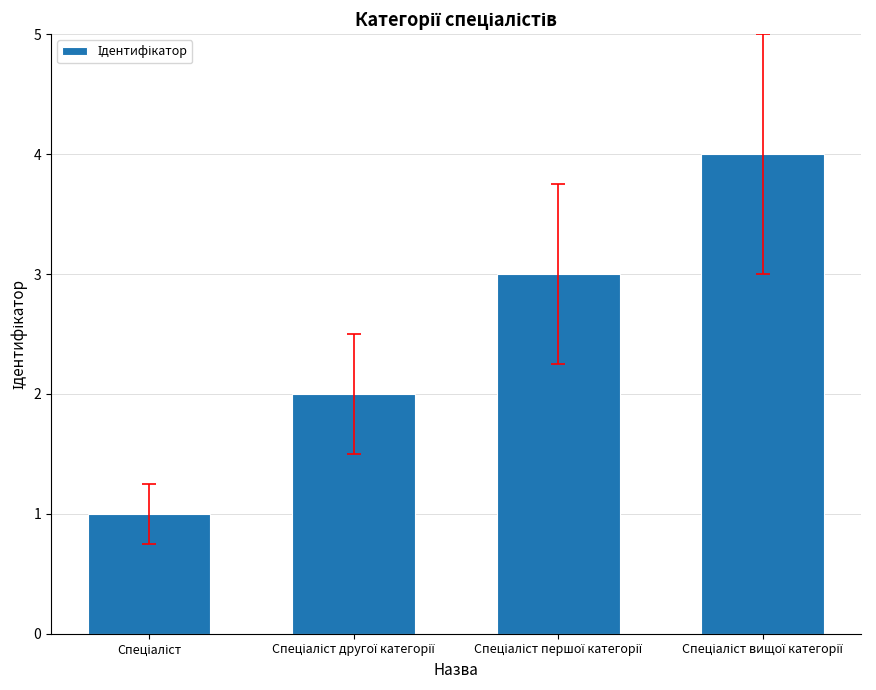

What is the difference between the maximum and minimum values?

3